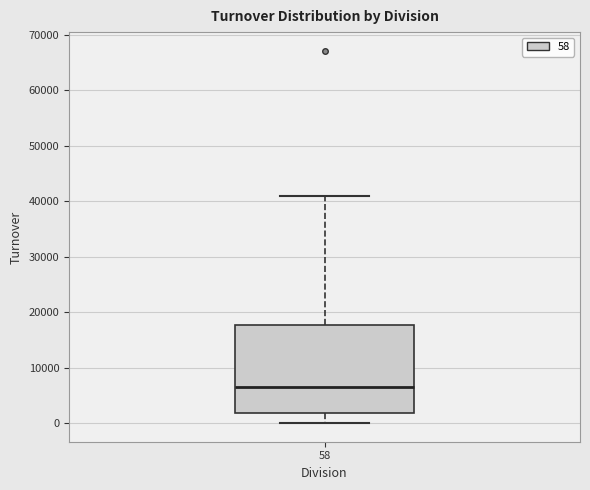

Read this box plot against the y-axis: the position of the median line, the range covered by the box, and the ends of both whiskers. The values are not printed on the chart, so give them approximately, as read against the axis.

median 7000, box 2000 to 18000, whiskers 0 to 41000